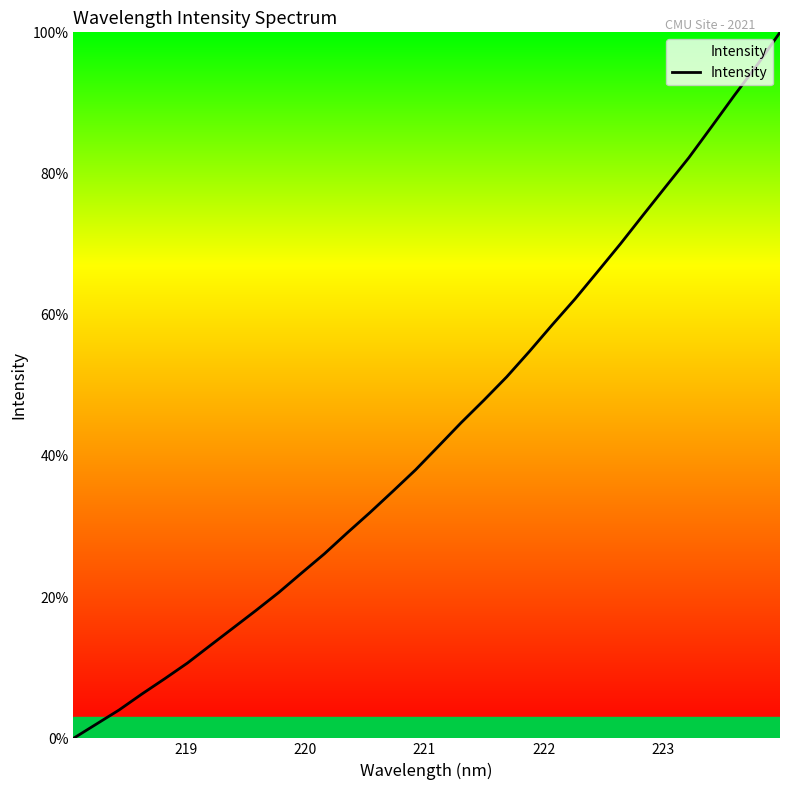

Reading left to right, what are all the values shown in this chart?

0.0	2.0	4.0	6.3	8.4	10.7	13.2	15.6	18.1	20.7	23.4	26.1	29.1	32.0	35.0	38.0	41.4	44.7	47.9	51.2	54.8	58.6	62.2	66.1	70.1	74.2	78.2	82.3	86.7	91.1	95.4	100.0